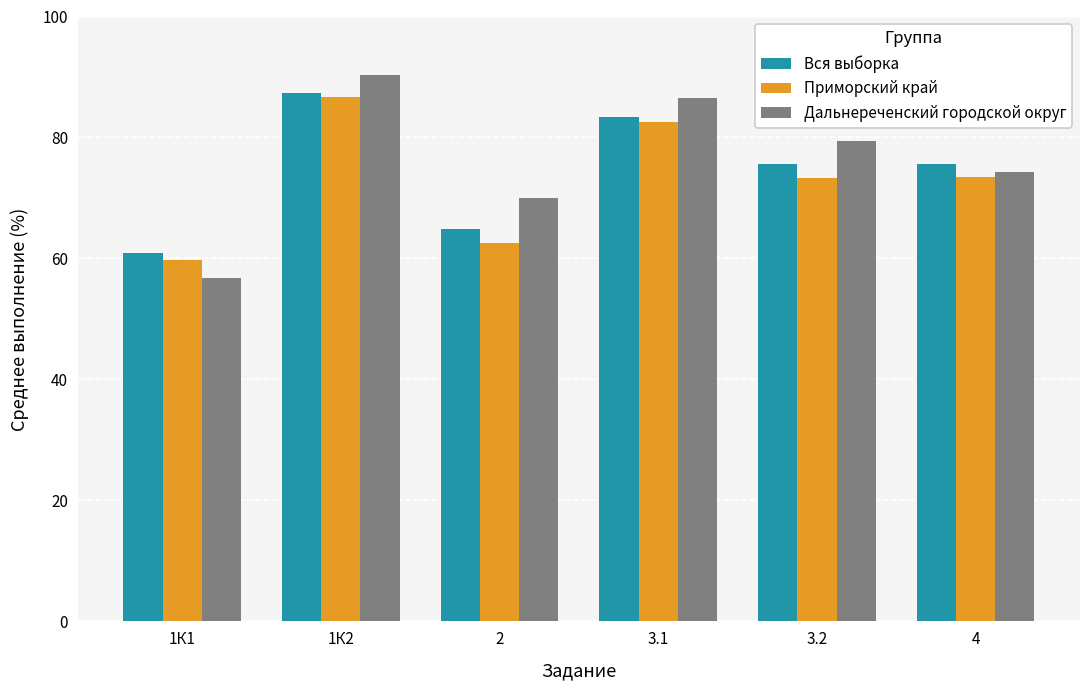

What is the greatest value displayed?

90.4